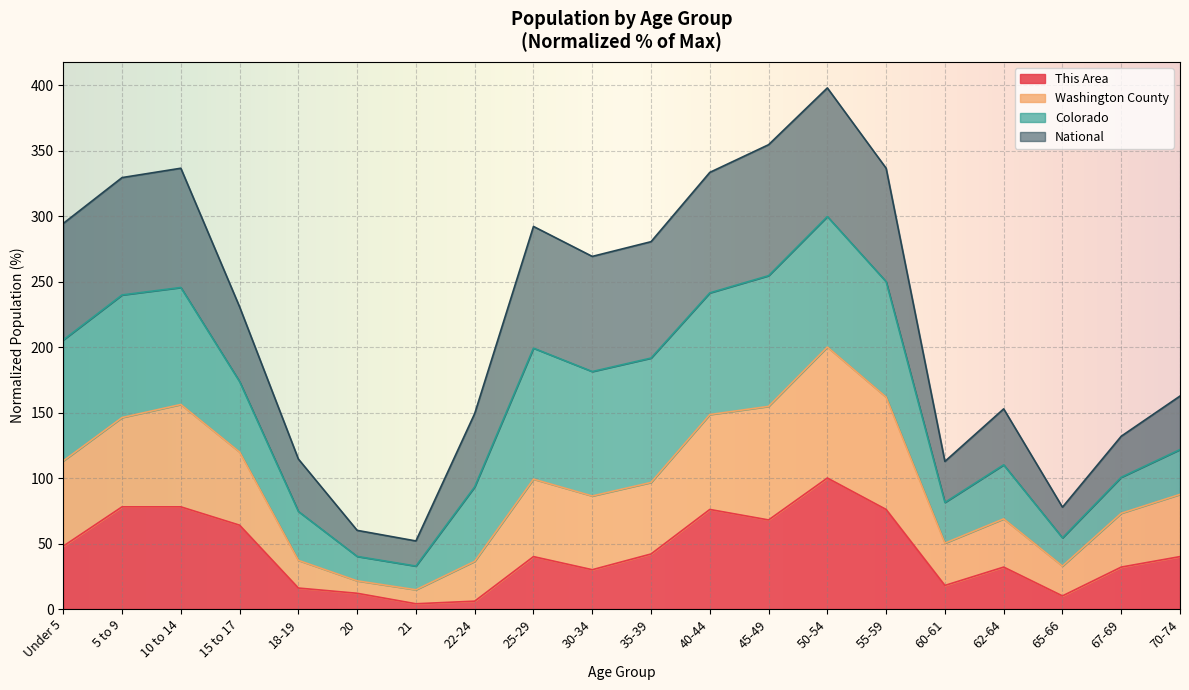

Is the value of Washington County at 15 to 17 greater than the value of This Area at 30-34?

Yes